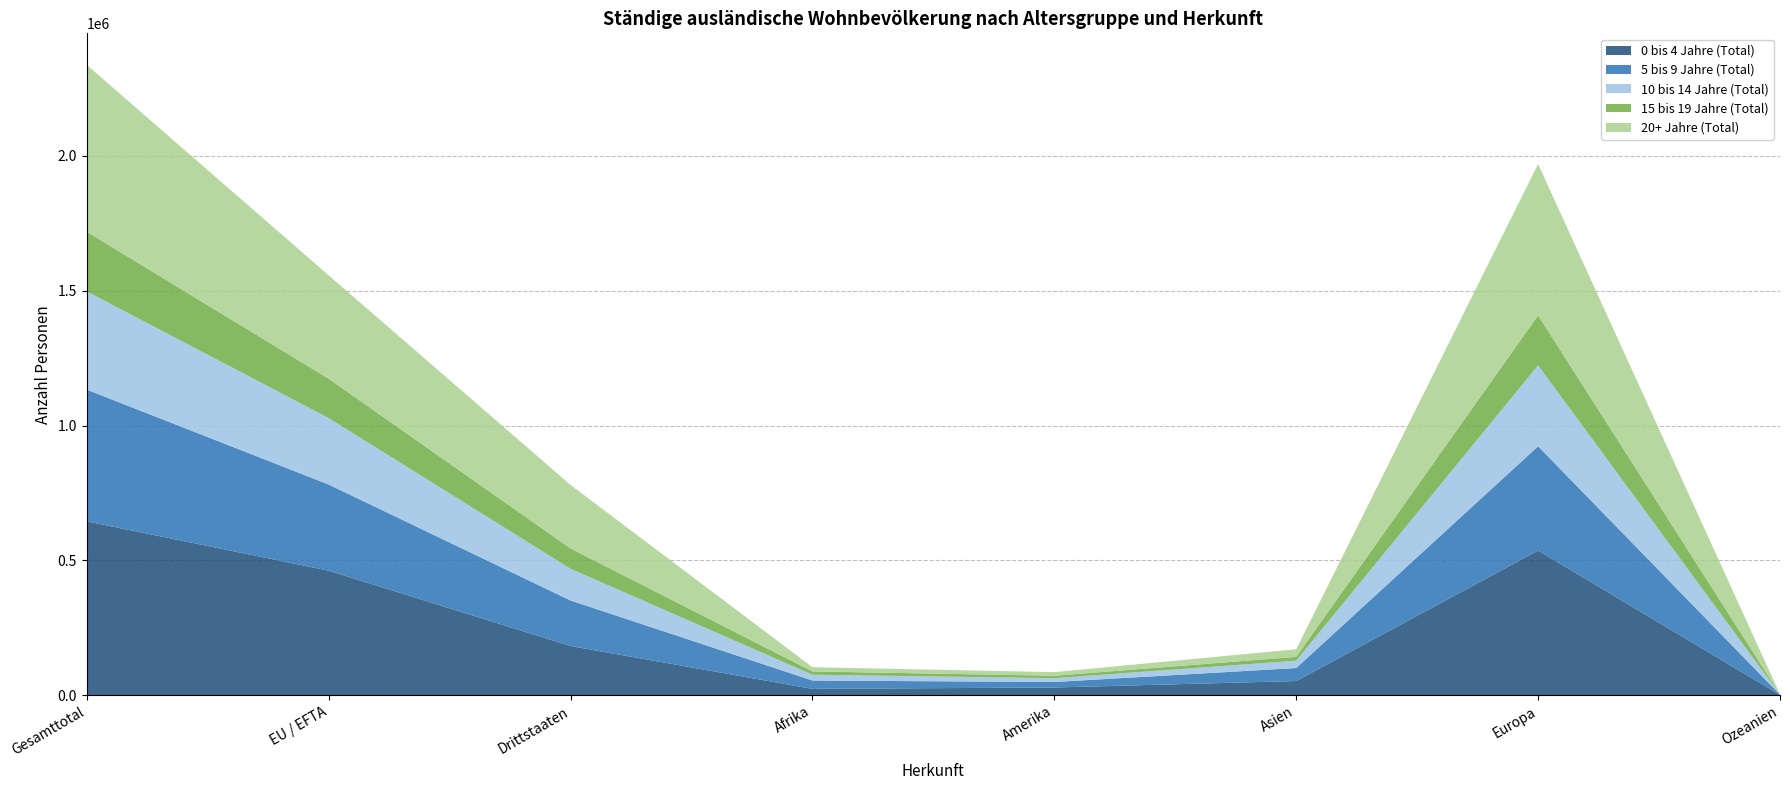

Reading left to right, what are all the values shown in this chart?

0 bis 4 Jahre (Total): 645034	462154	182880	24074	29058	53008	536712	1630
5 bis 9 Jahre (Total): 488120	319339	168781	30944	20478	48249	386540	931
10 bis 14 Jahre (Total): 363982	246412	117570	21477	14125	27279	299825	534
15 bis 19 Jahre (Total): 221180	145806	75374	12172	9046	14098	185343	333
20+ Jahre (Total): 618484	383133	235351	15615	13312	28209	560712	450